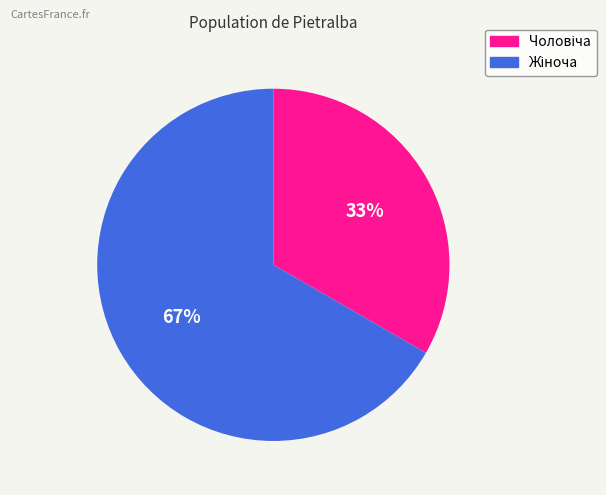

Is there a majority slice in this chart?

Yes